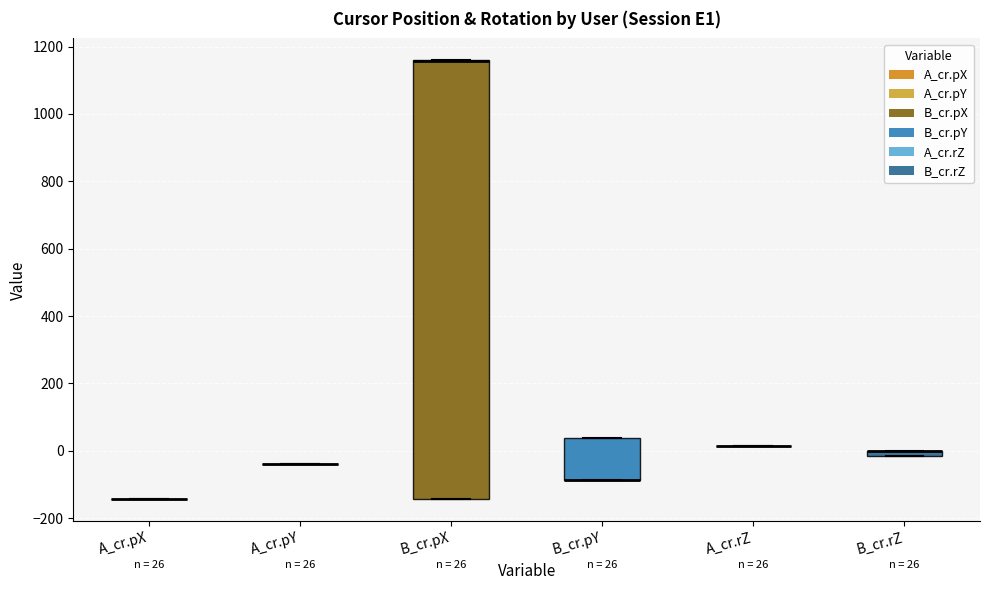

Which box is the tallest, from its lower edge to its upper edge?

B_cr.pX